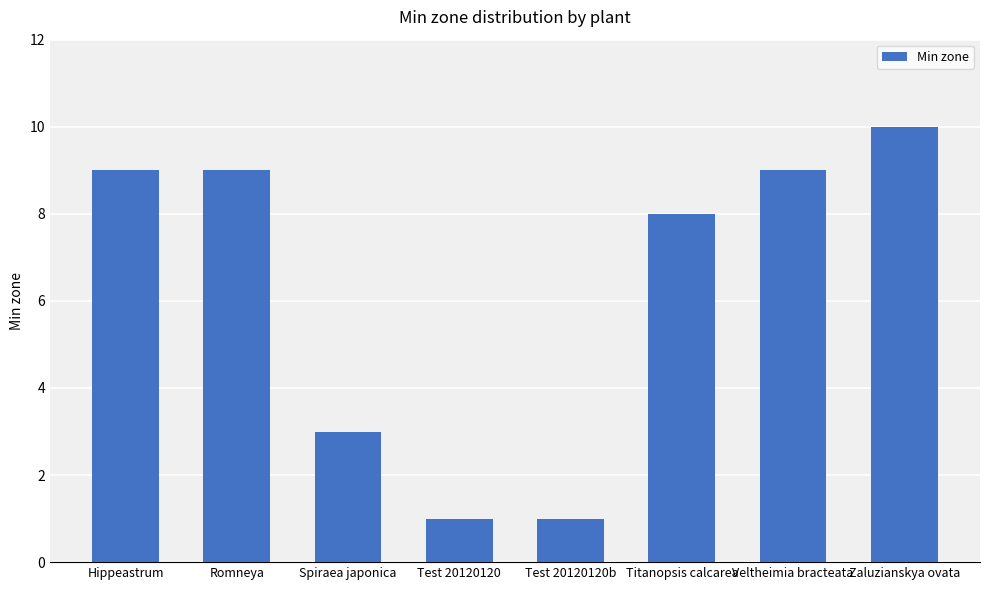

What is the minimum value shown in the chart?

1